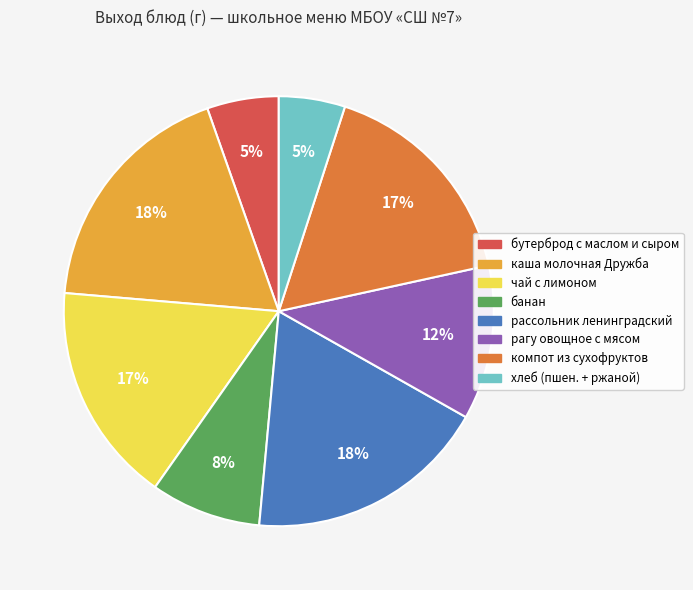

To the nearest percent, what is the difference between the каша молочная Дружба and бутерброд с маслом и сыром slice percentages?

13%